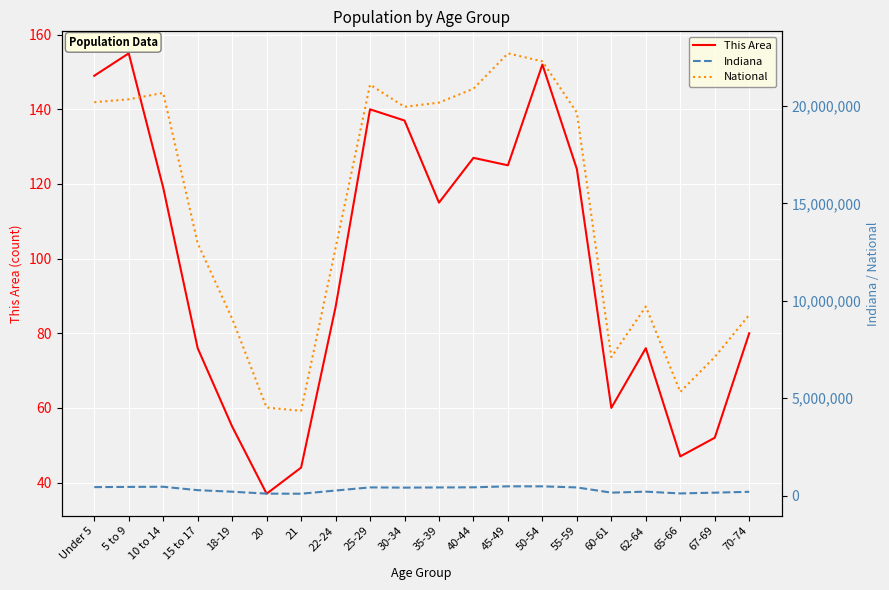

What is the value of the This Area point at the 6th from the left?

37